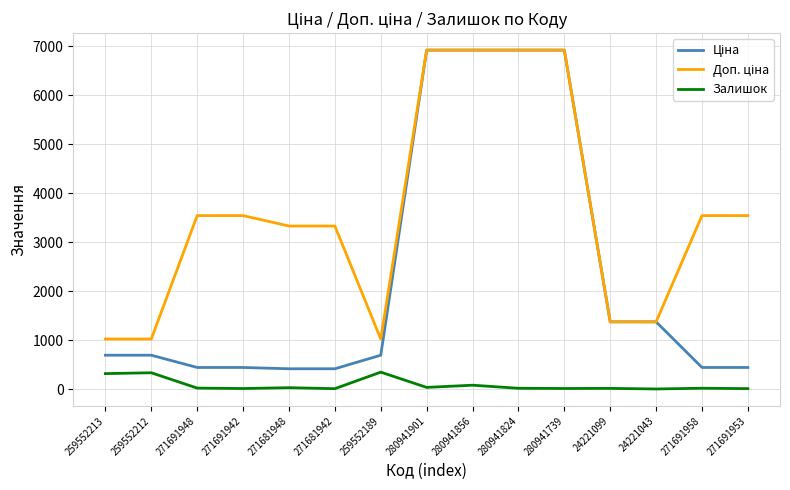

What is the maximum value for Залишок?

348.0